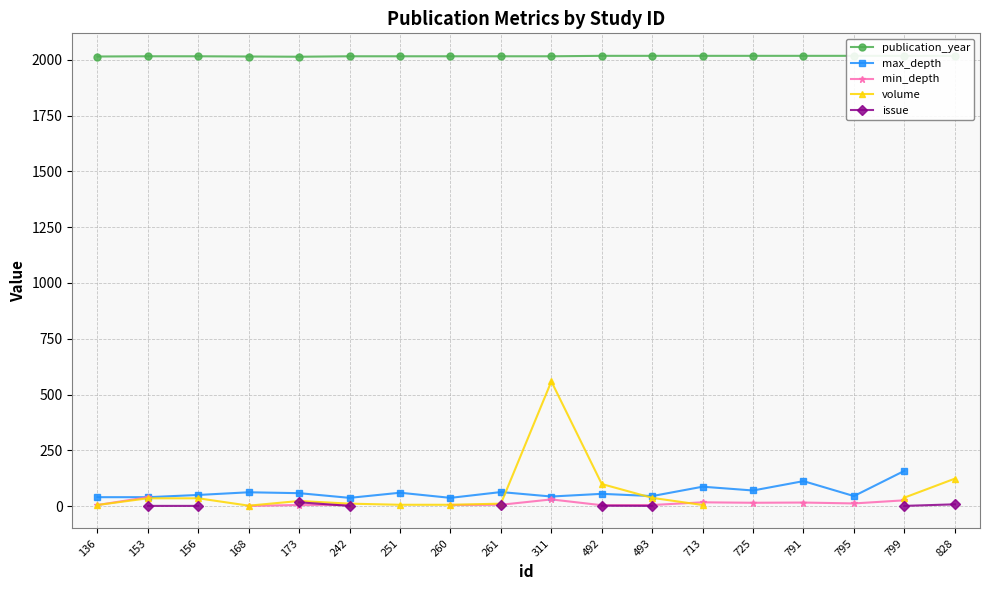

The value of publication_year at 242 is 2016.0. True or false?

True